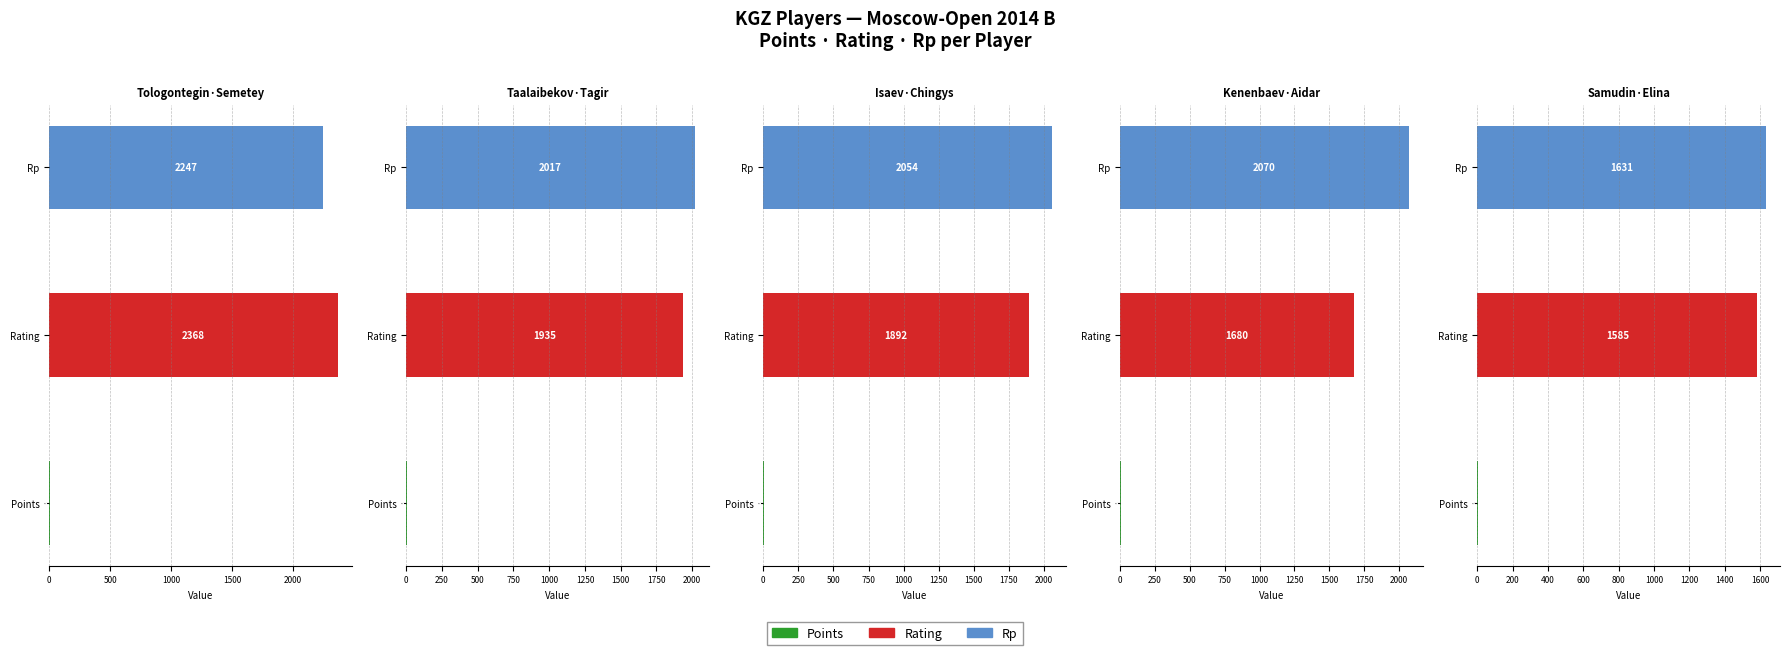

How many bars are there in total?

15